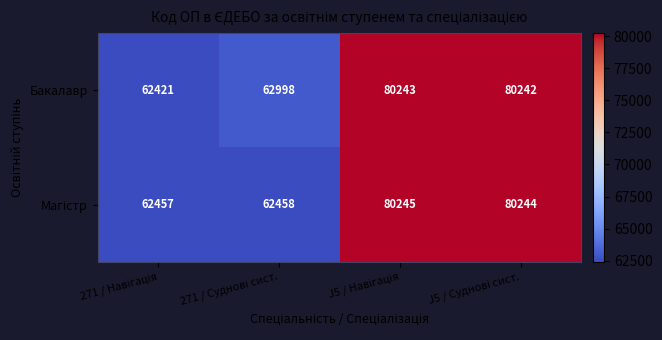

How many data points does each series have?

4